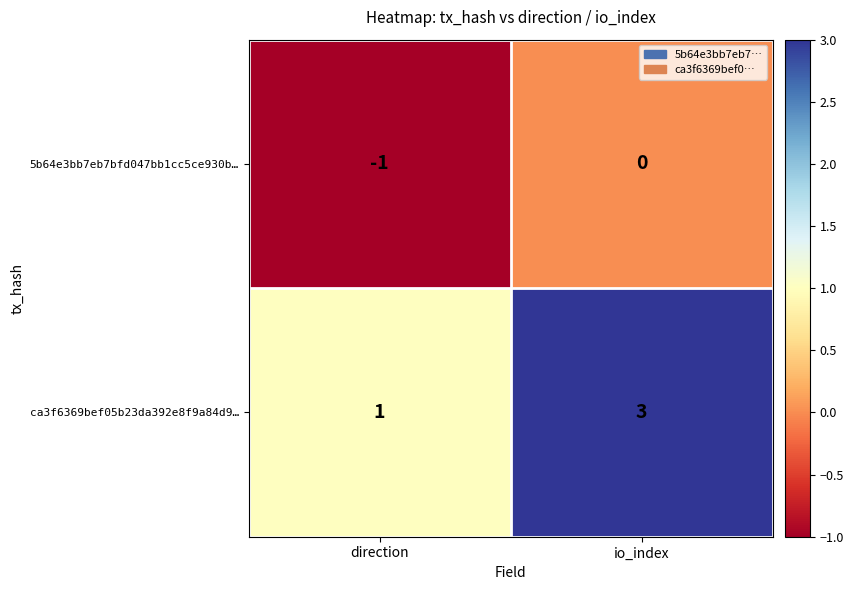

Rank the series at direction from highest to lowest value.

ca3f6369bef05b23da392e8f9a84d9…, 5b64e3bb7eb7bfd047bb1cc5ce930b…